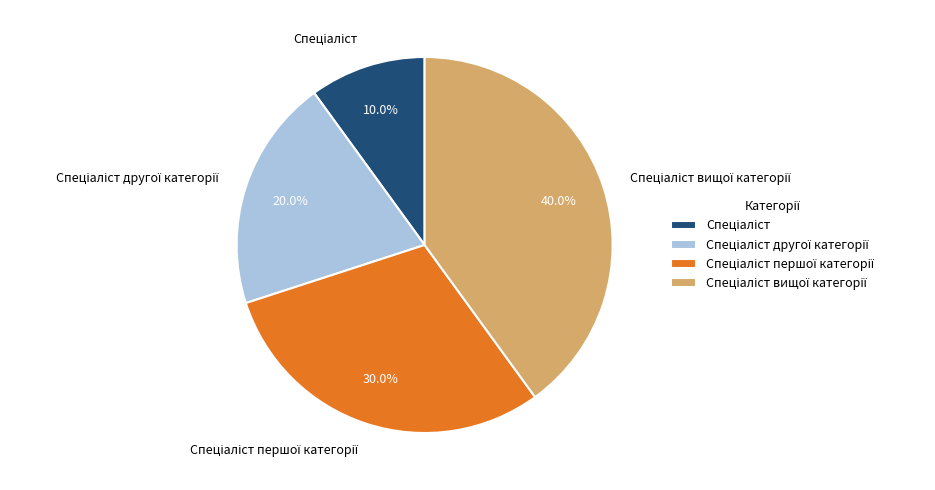

Is there any slice that represents more than half of the pie?

No